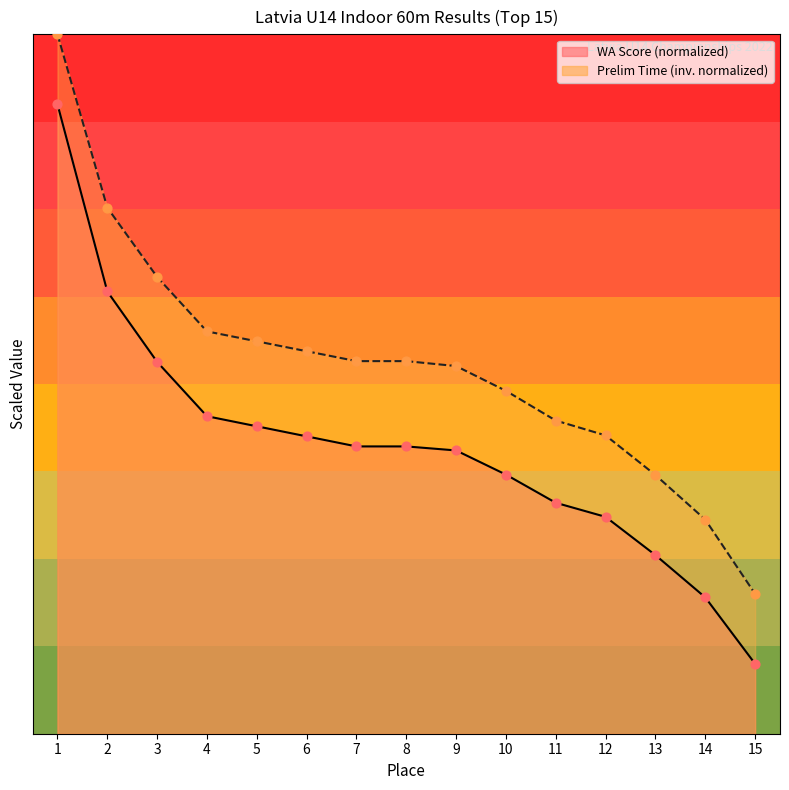

Which series reaches the minimum Y coordinate?

WA Score